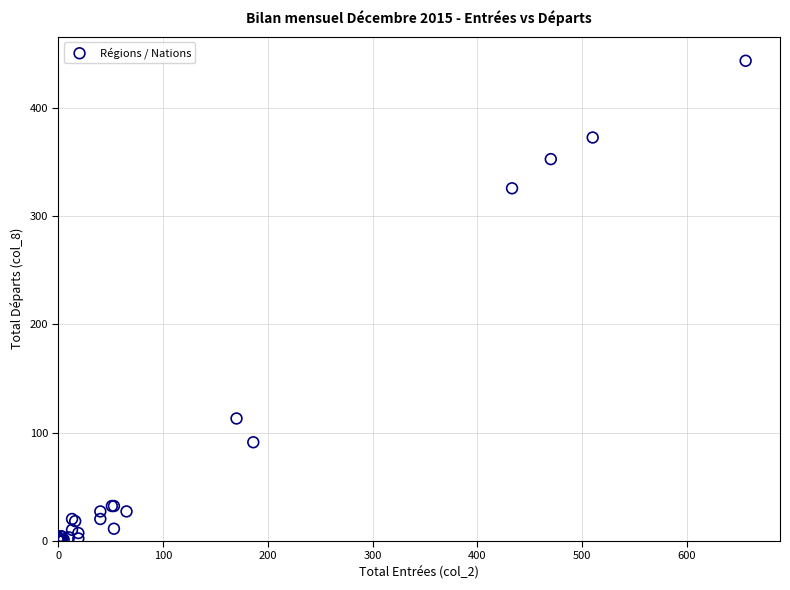

What Y value in the scatter plot is closest to 222?

326